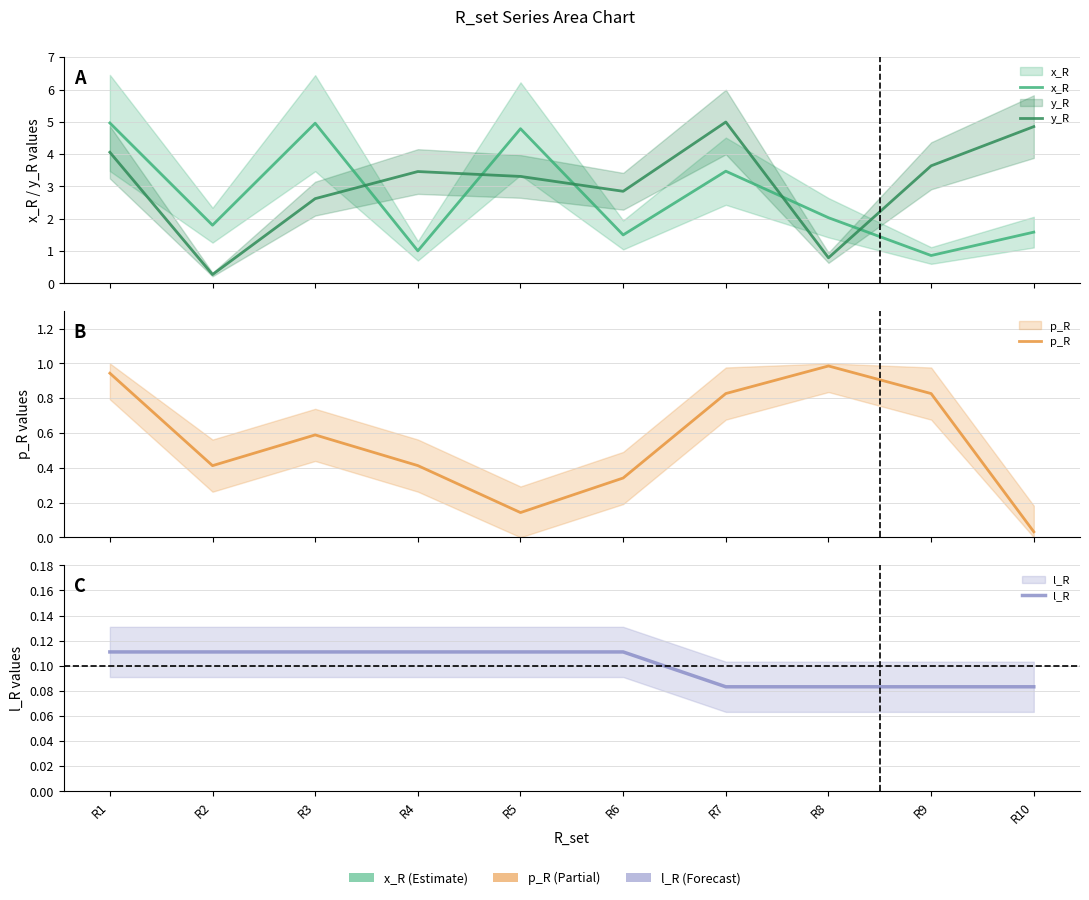

List the labels in order of l_R value, largest first.

R1, R2, R3, R4, R5, R6, R7, R8, R9, R10